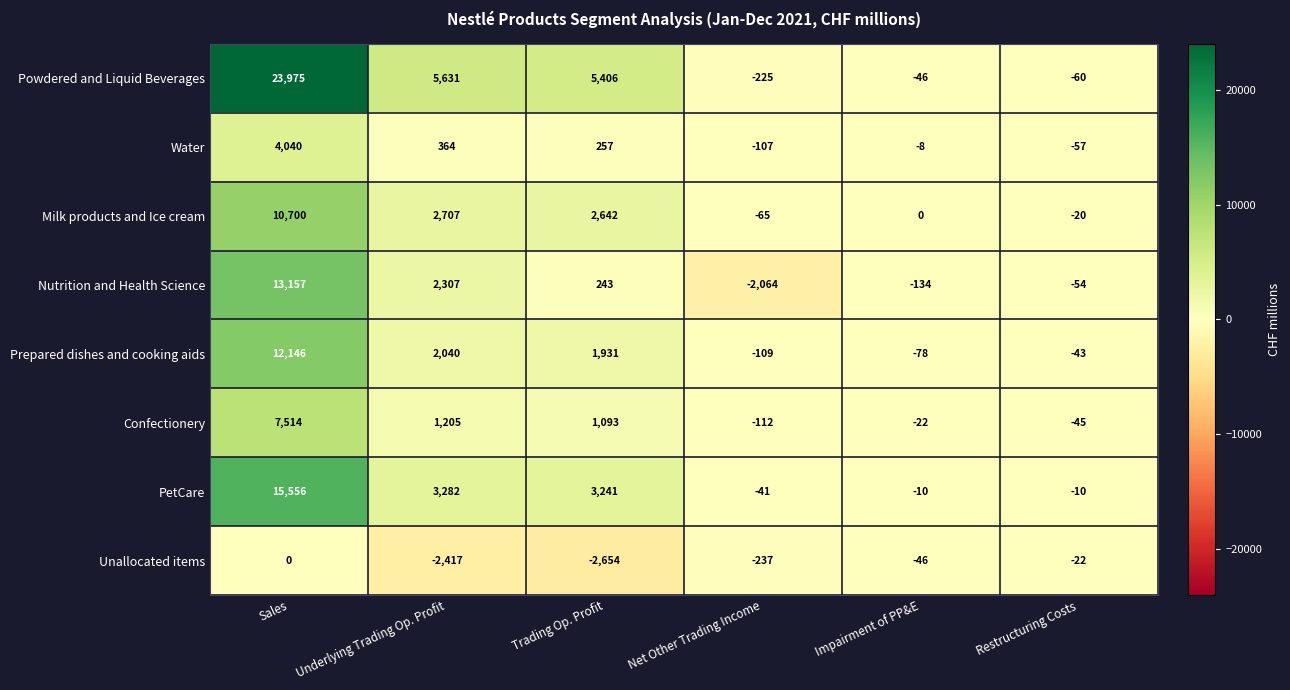

How many categories are shown in the chart?

6